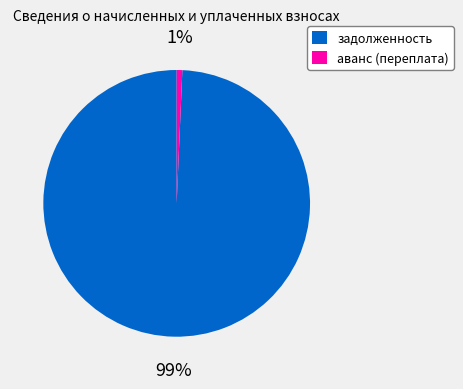

Rank the categories by value from highest to lowest.

задолженность, аванс (переплата)